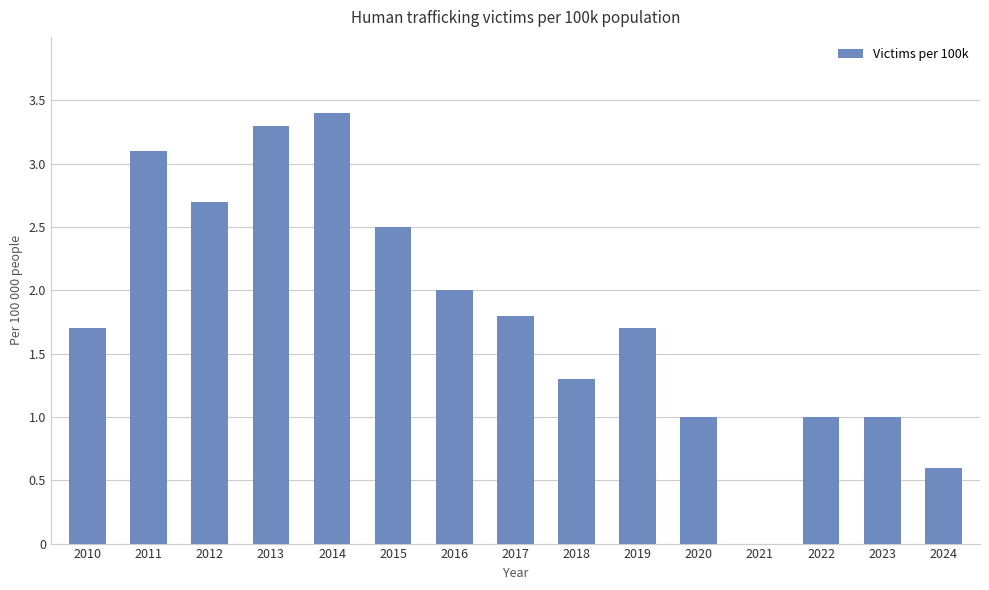

What is the sum of the values at 2010 and 2012?

4.4